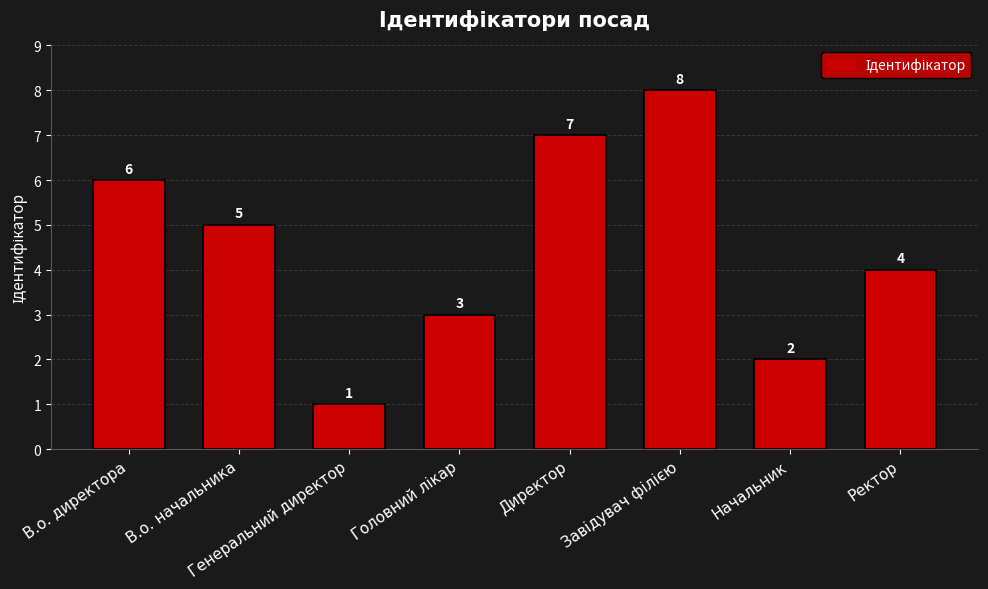

At which label is the value closest to 4?

Ректор